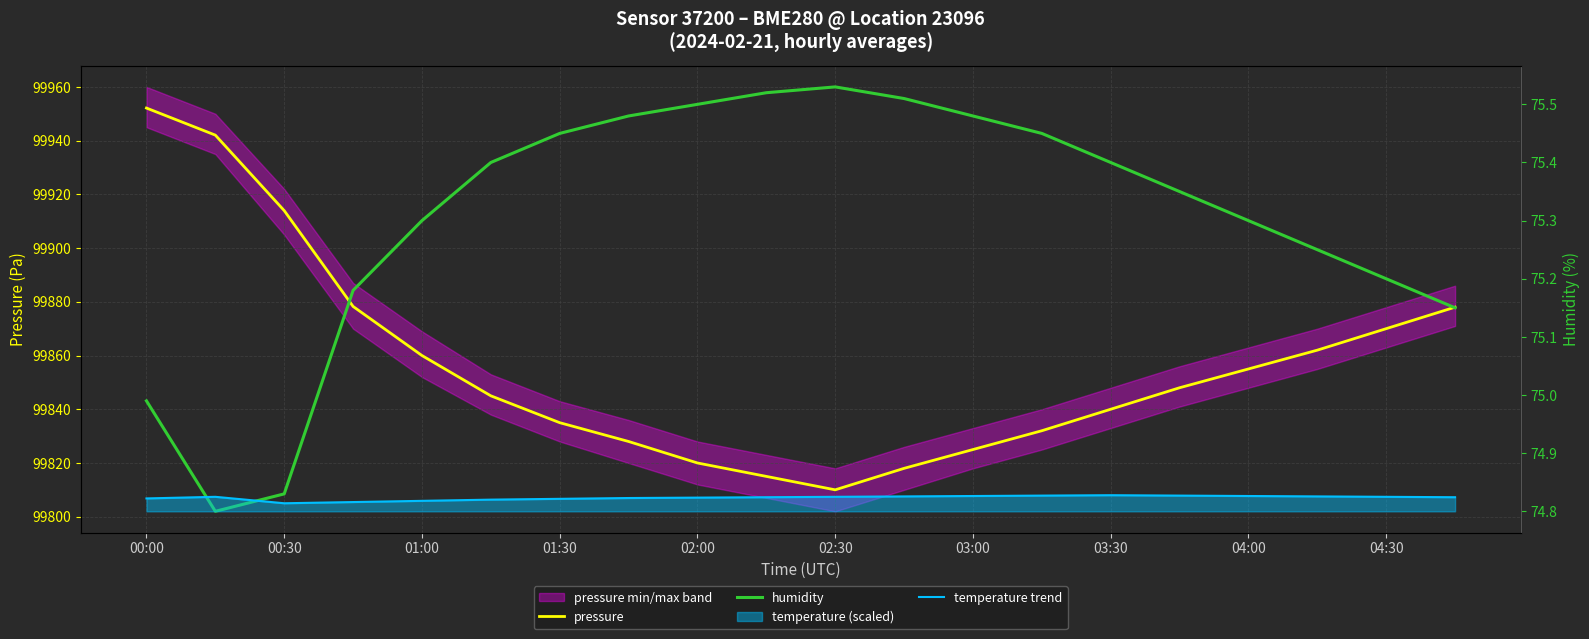

True or false: humidity and pressure cross at least once.

False